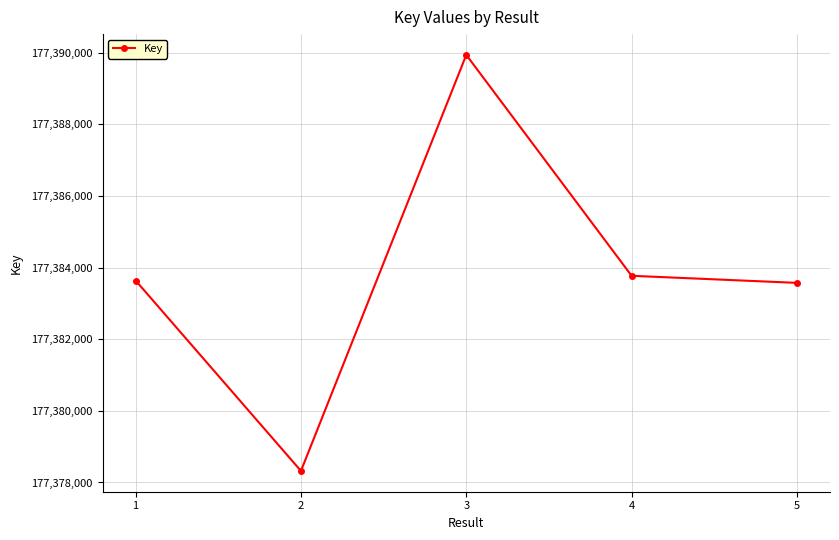

What is the sum of all values?

886919254